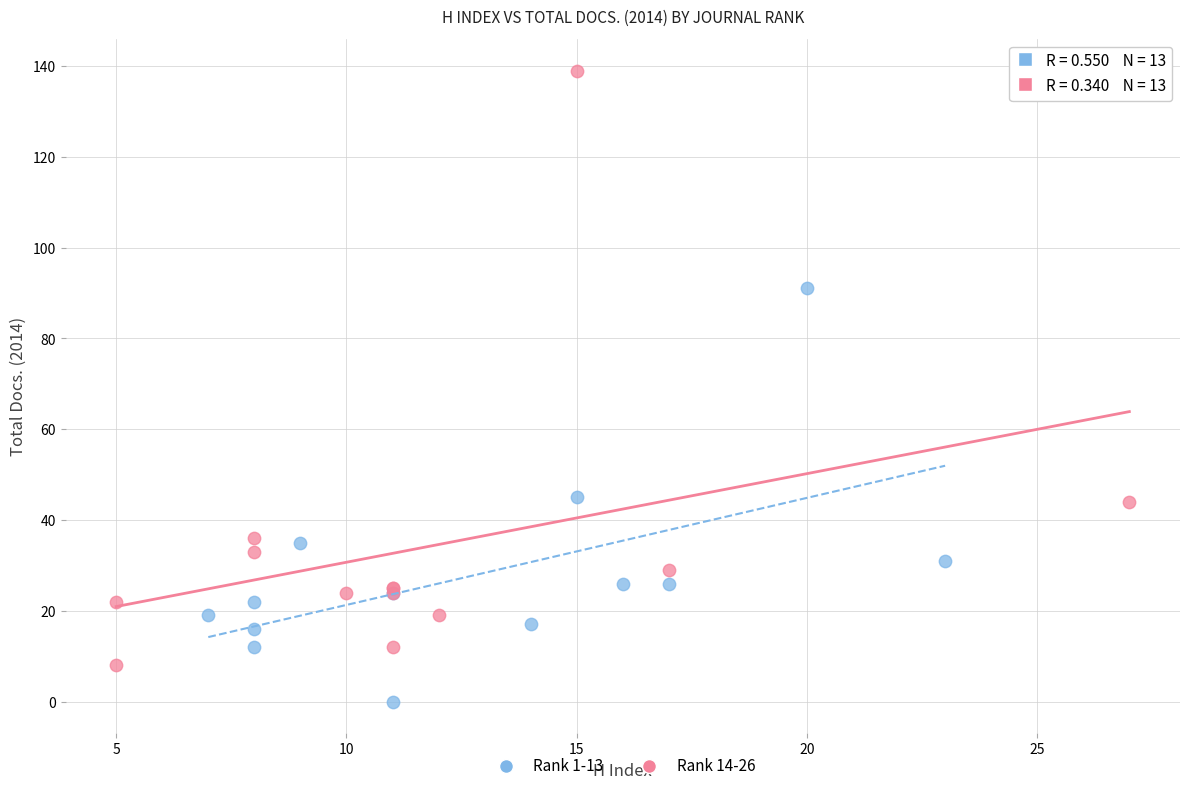

Which series reaches the minimum Y coordinate?

Rank 1-13